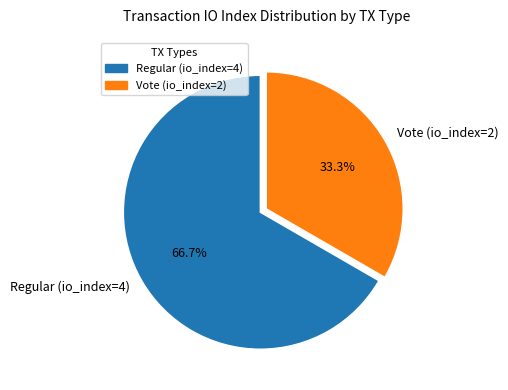

What is the largest slice in the pie chart?

Regular (io_index=4)